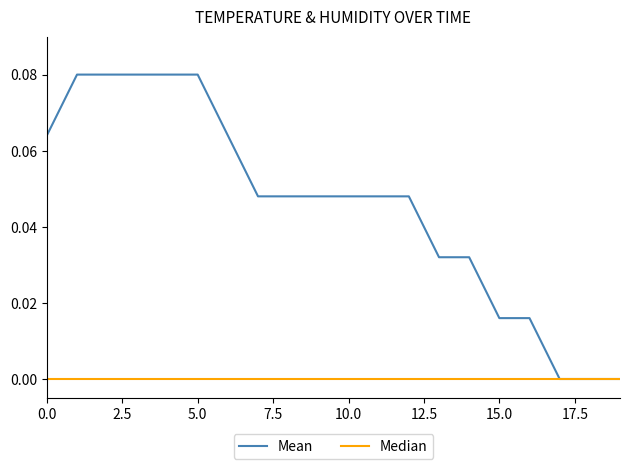

Which series has the largest range (max minus min)?

Mean